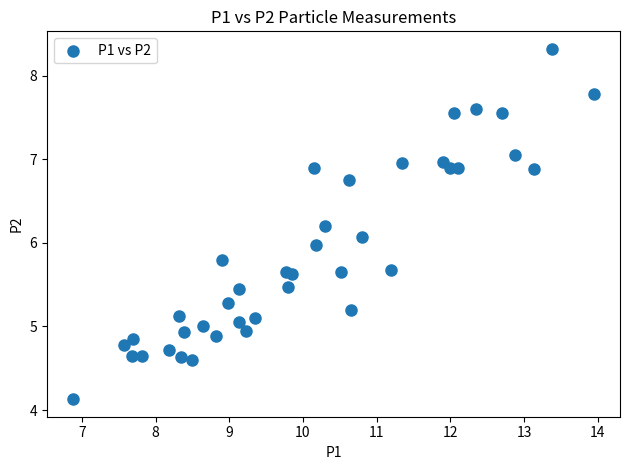

What is the range of Y values (max minus min)?

4.2